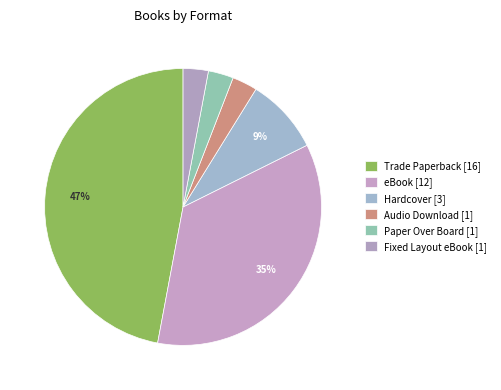

What is the smallest slice in the pie chart?

Audio Download